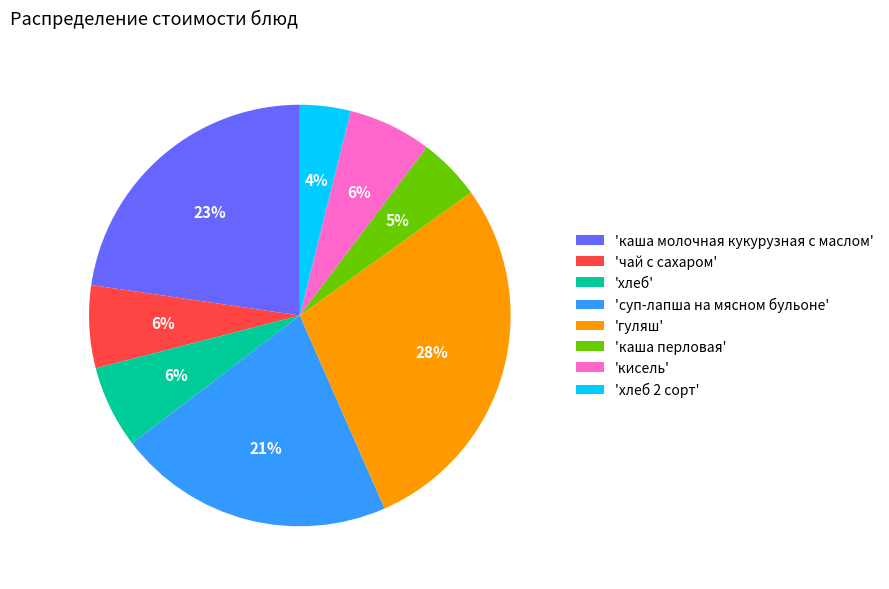

To the nearest percent, what is the difference between the largest and smallest slice percentages?

24%